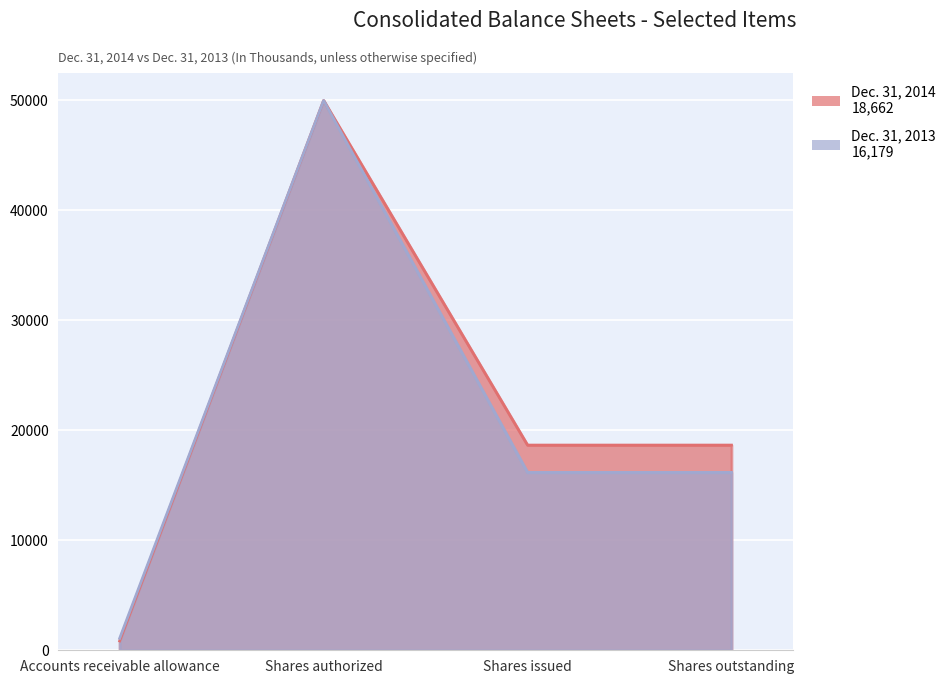

What is the average value of the Dec. 31, 2013 series?

20861